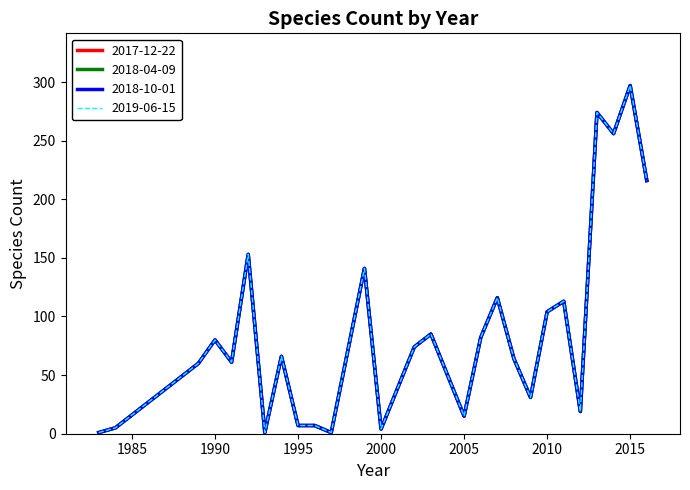

At which category is the sum across all series the highest?

2015